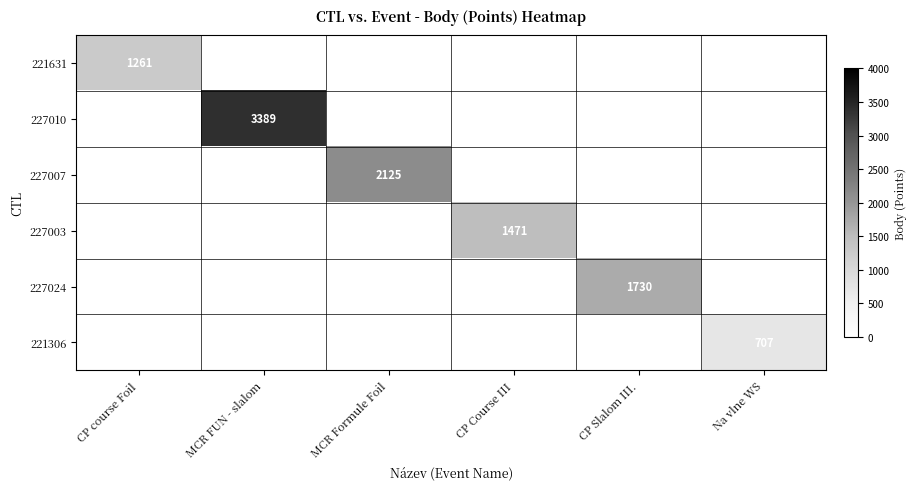

Which category has the lowest value across all series?

Na vlne WS